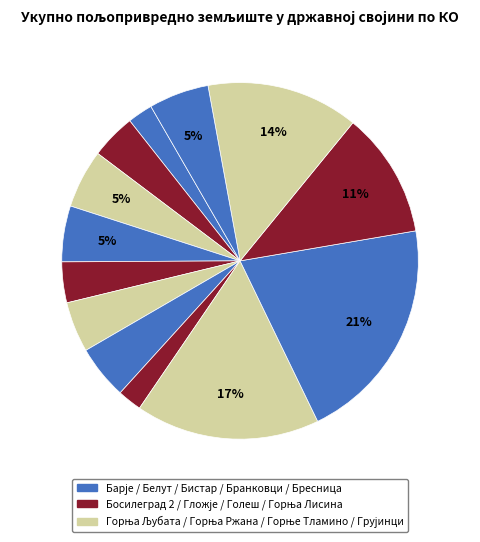

How many slices are in this pie chart?

13